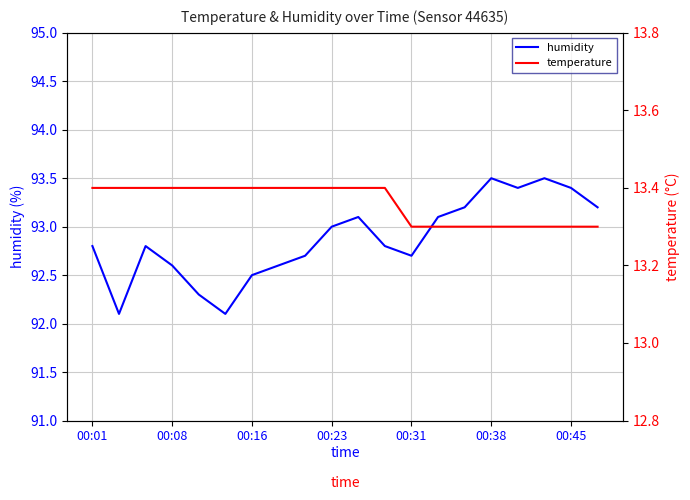

The value of humidity at 00:16 is 92.5. True or false?

True